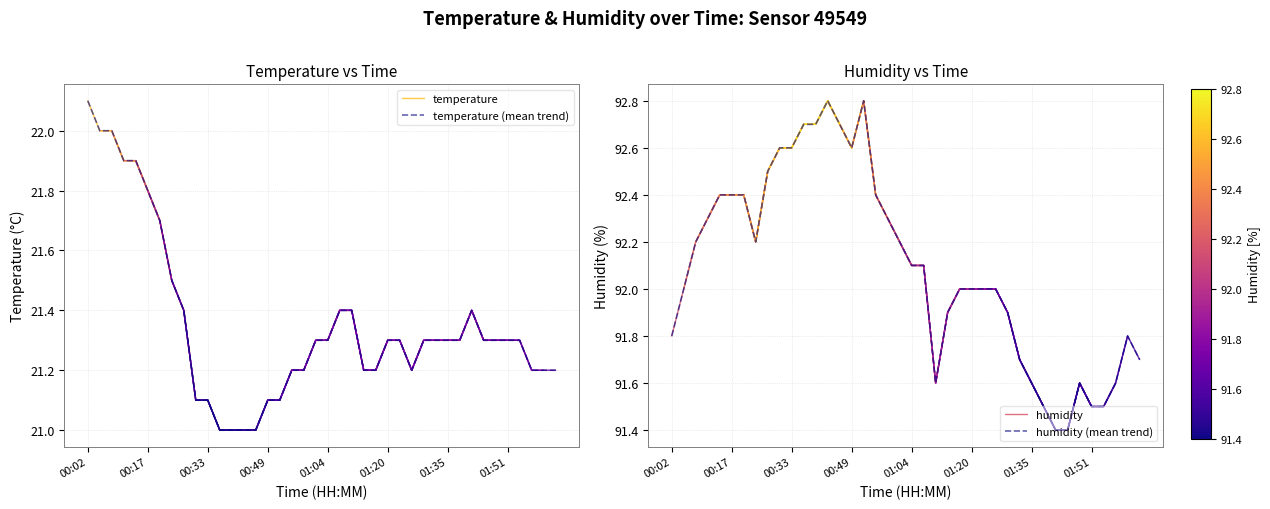

Where does the humidity series first go above 92?

00:08